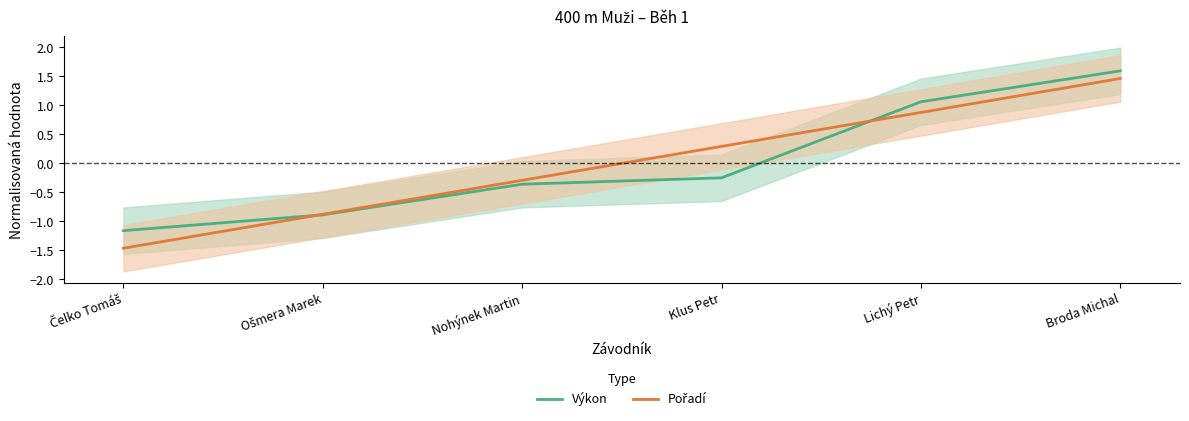

List the series in order of their overall mean, lowest first.

Pořadí, Výkon